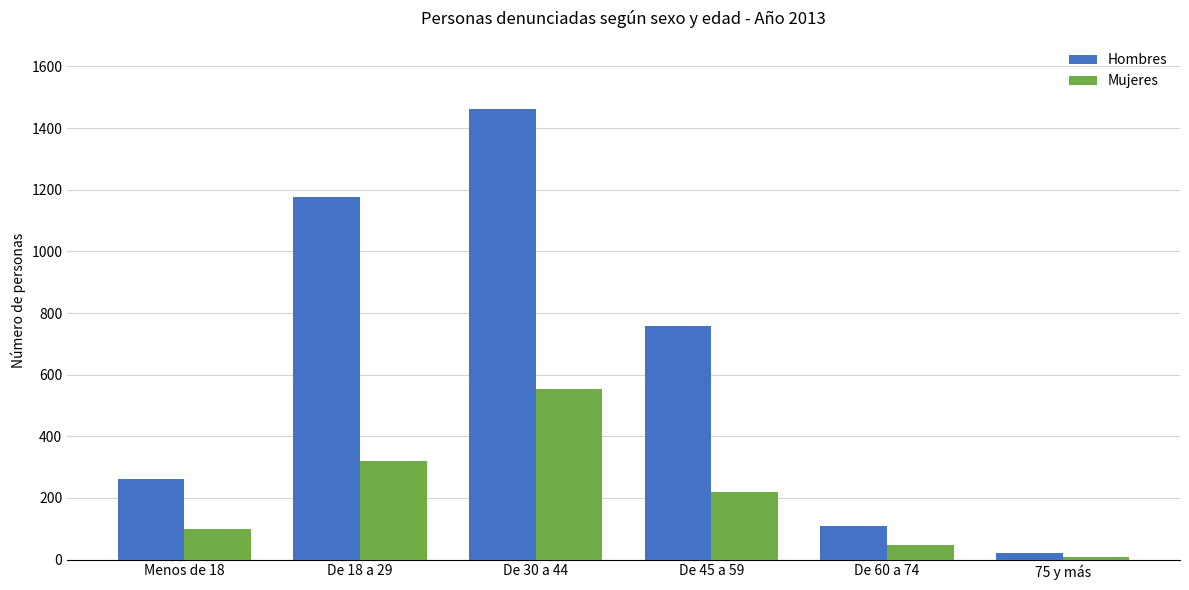

Reading right to left, transcribe all the data shown in this chart.

Hombres: 20	110	759	1463	1176	262
Mujeres: 7	46	219	555	320	100